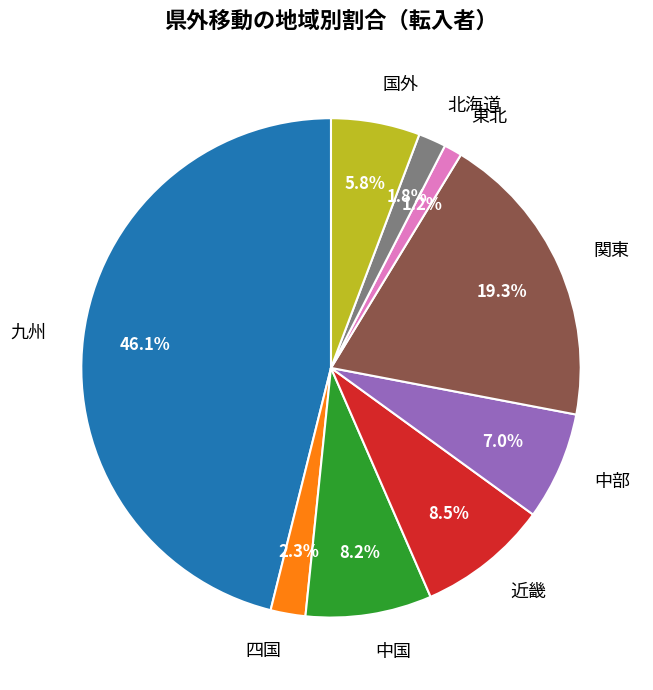

To the nearest percent, what is the average slice percentage?

11%